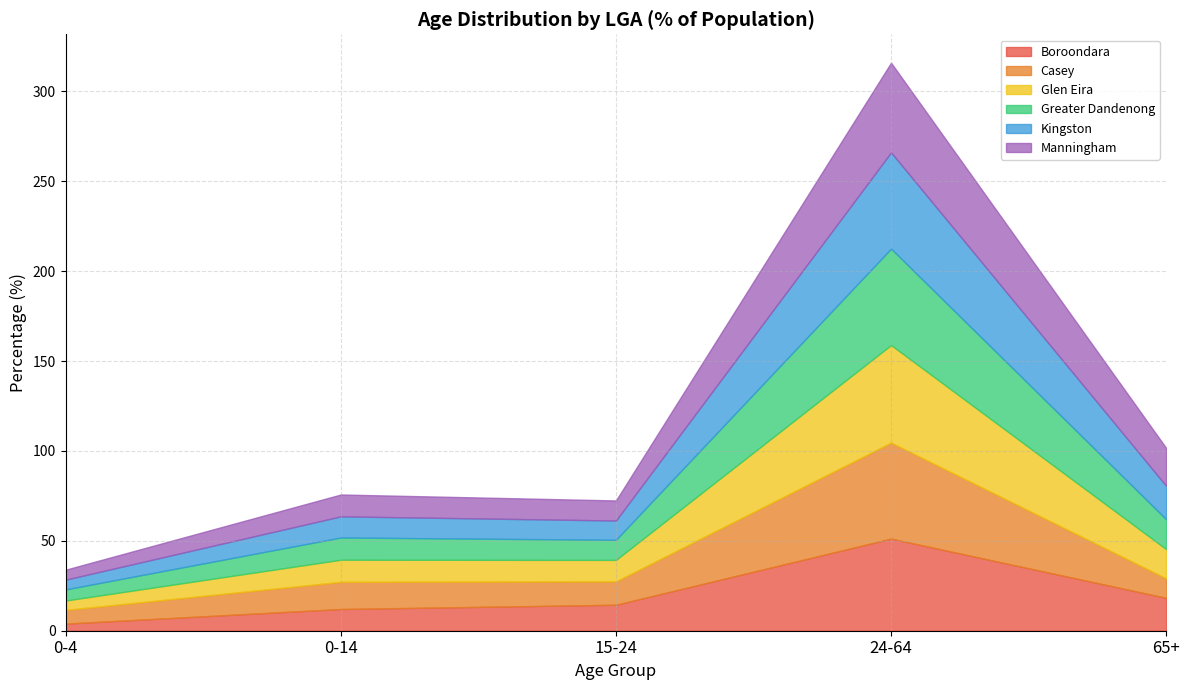

What is the greatest value displayed?

54.3